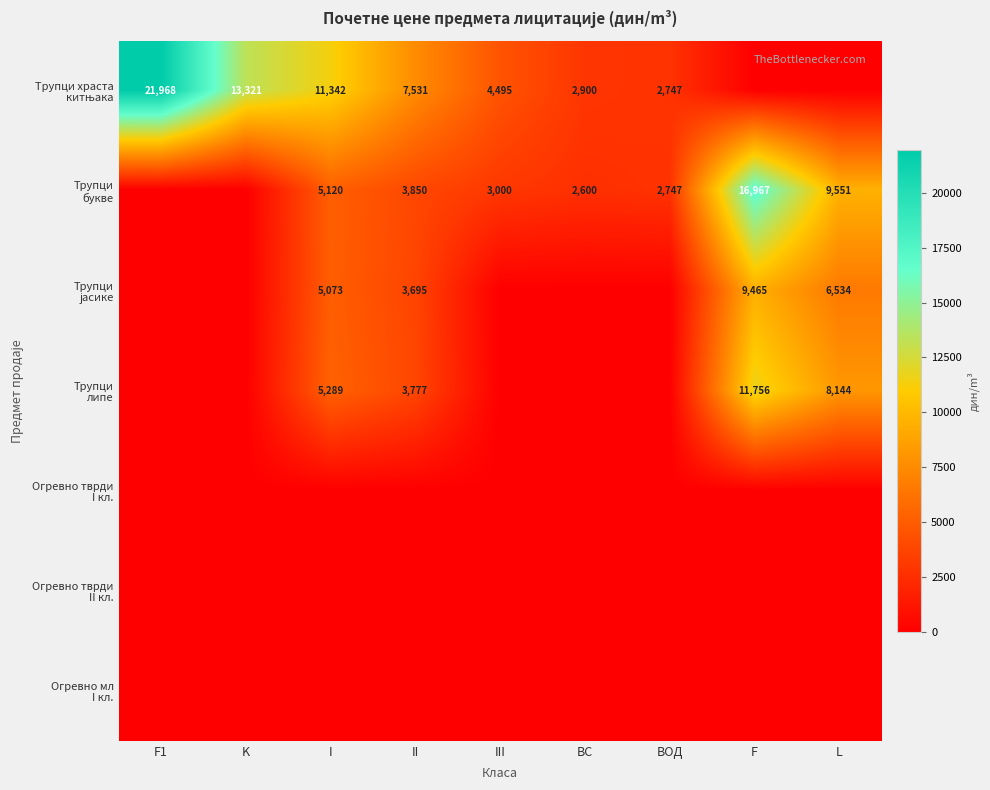

The value of Трупци храста китњака at F is -7064.9. True or false?

False